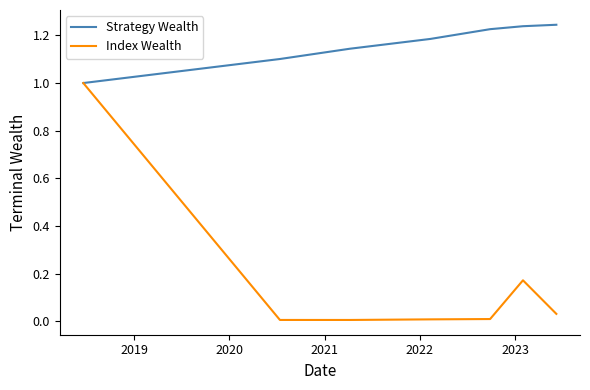

Which series has the largest range (max minus min)?

Index Wealth